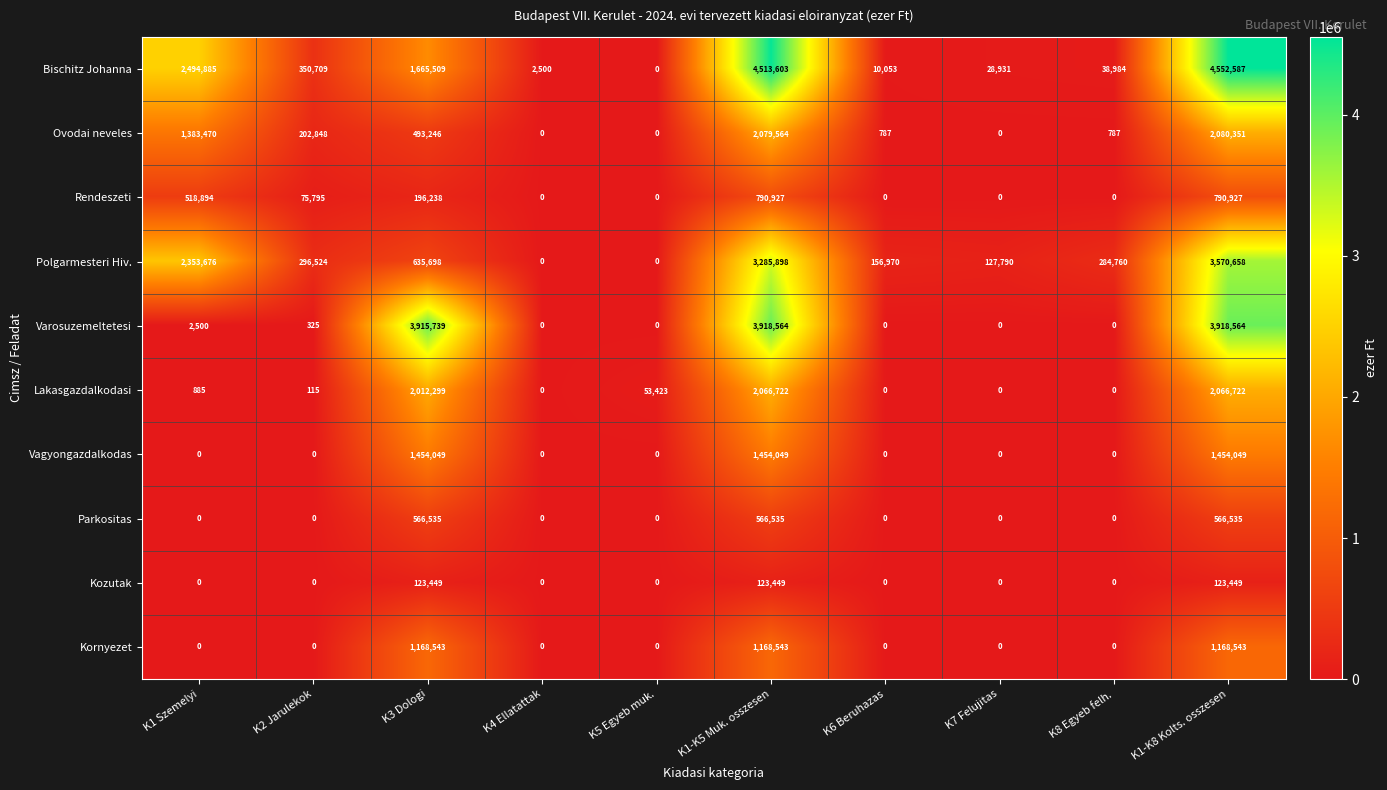

What is the sum of the Kozutak values at K1-K5 Muk. osszesen and K4 Ellatattak?

123449